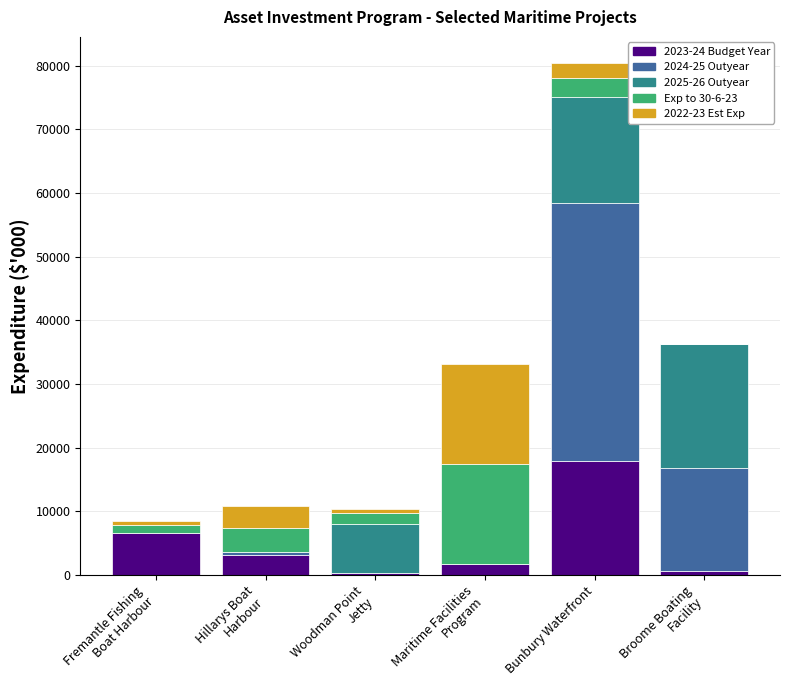

At which category is the sum across all series the highest?

Bunbury Waterfront